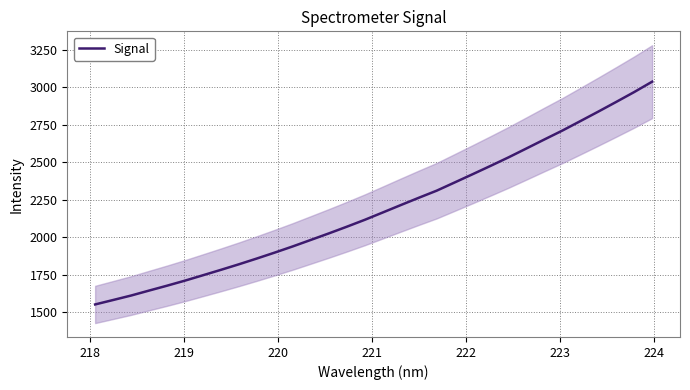

What is the sum of all values?

70221.3